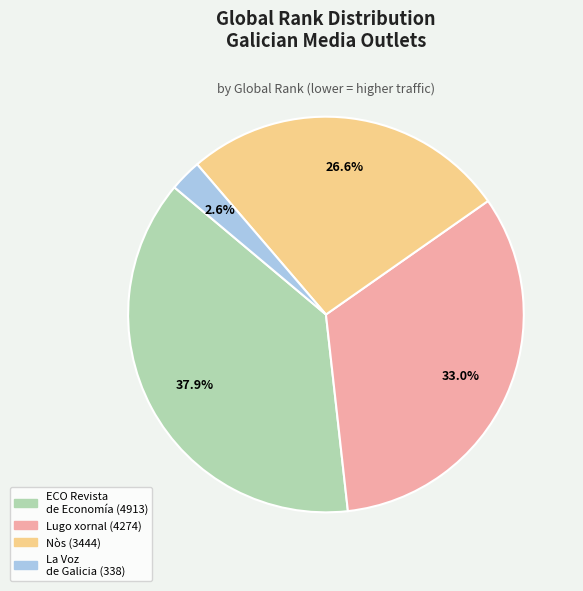

Is there any slice that represents more than half of the pie?

No